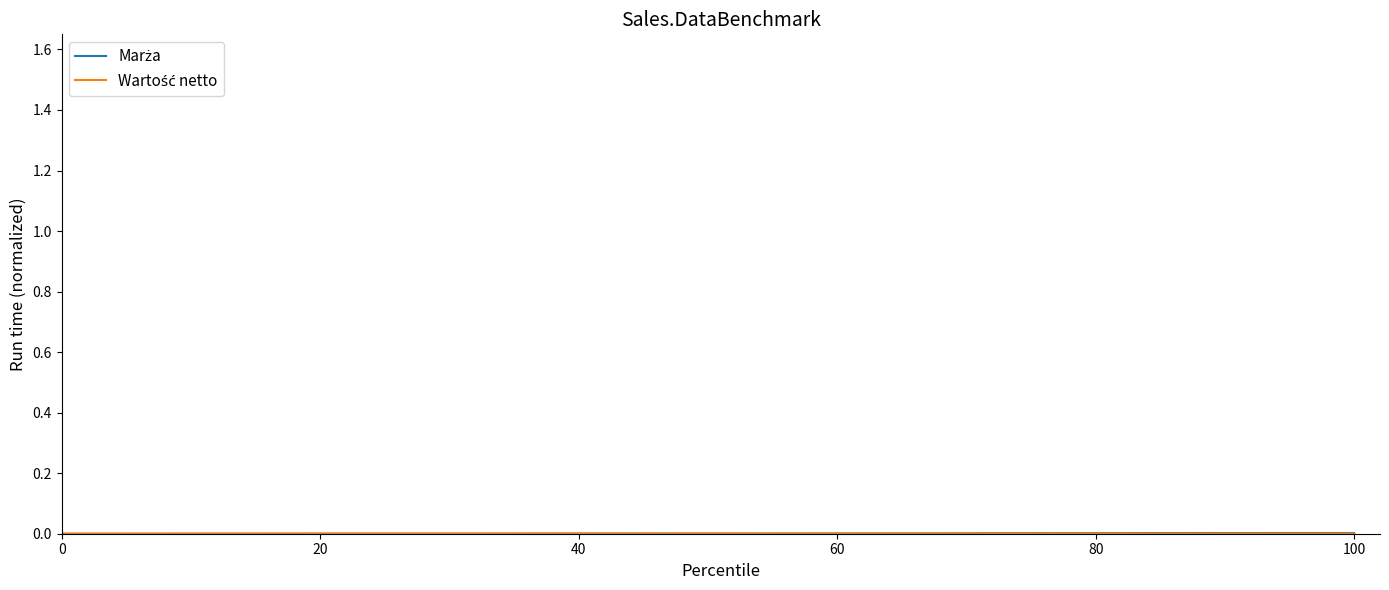

Rank the series by their maximum value, from highest to lowest.

Marża, Wartość netto